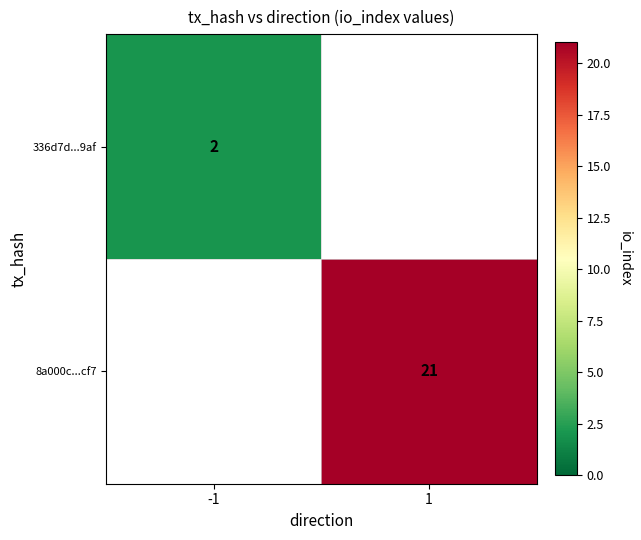

The 8a000c...cf7 series shows 21 at 1. True or false?

True